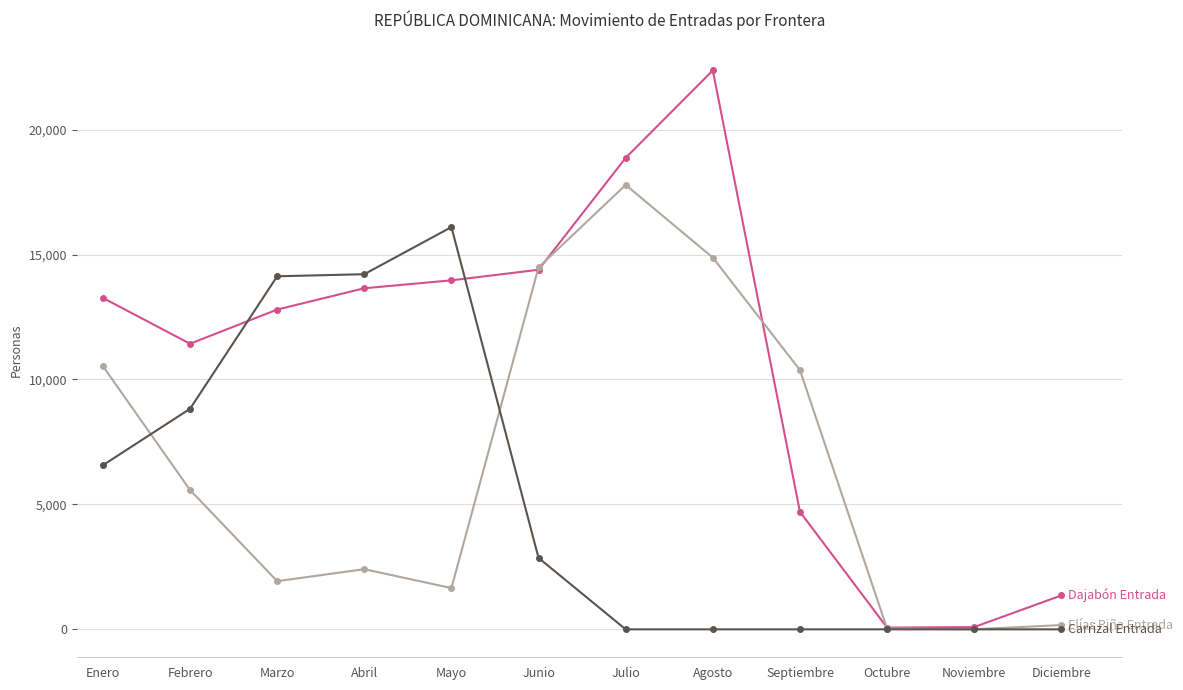

What is the greatest value displayed?

22367